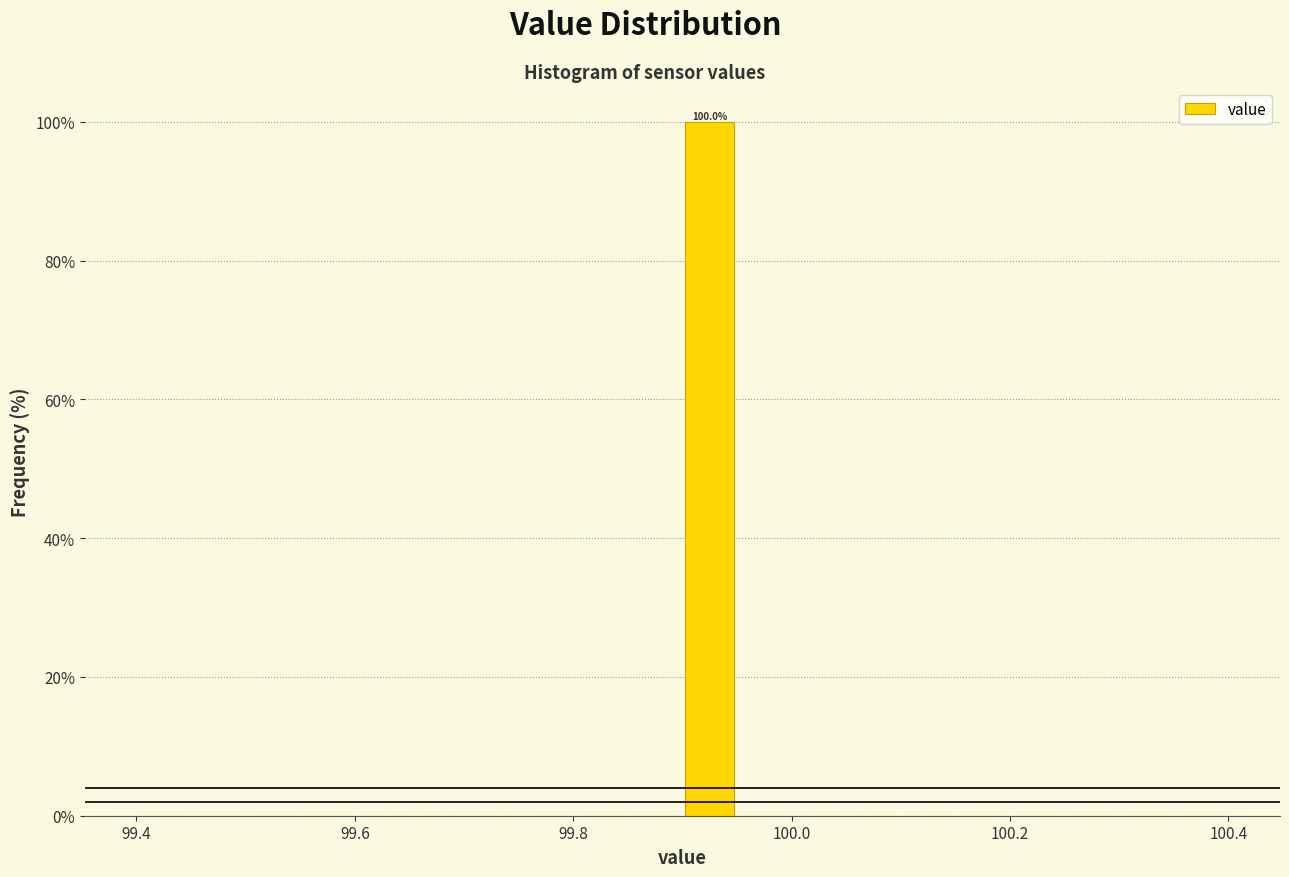

Around what value on the x-axis is the tallest bar? Give the approximate position of its centre, as read against the axis.

99.92